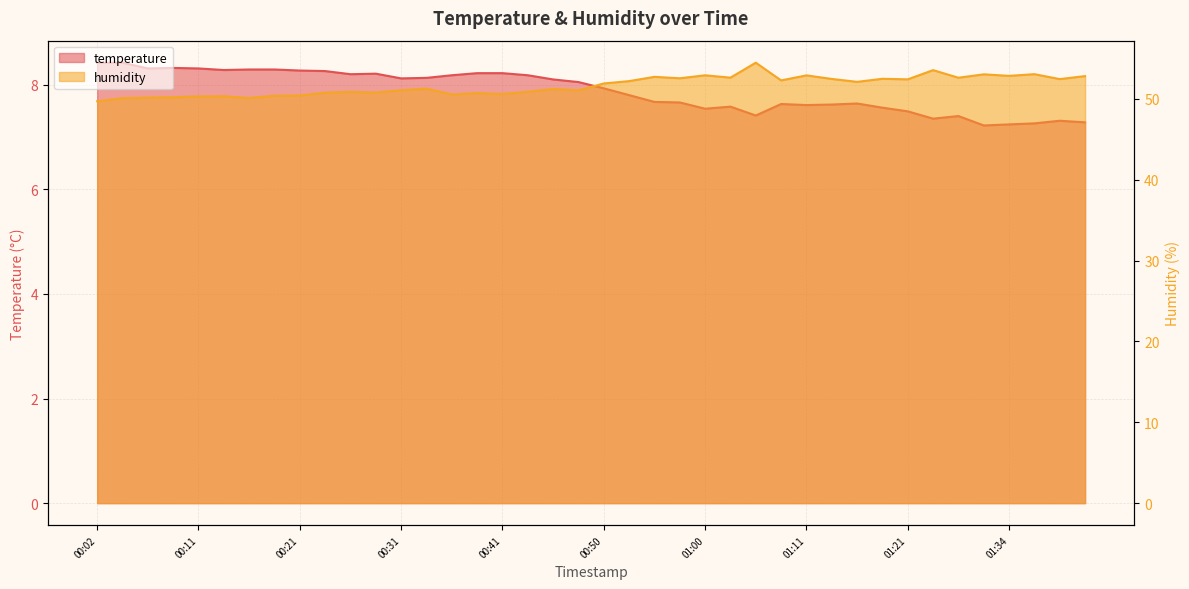

What is the difference between the maximum and second lowest values in the humidity series?

4.4